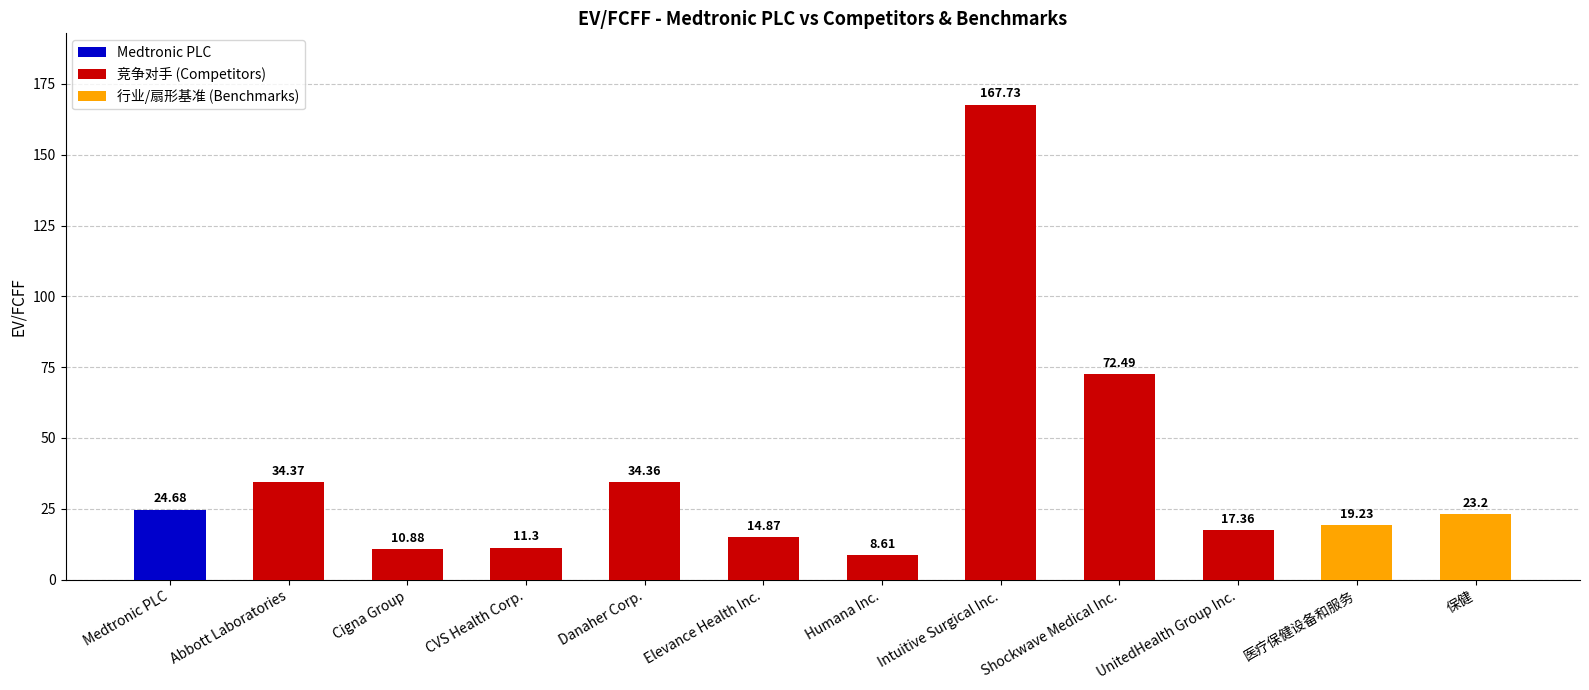

Does the chart contain stacked bars?

No